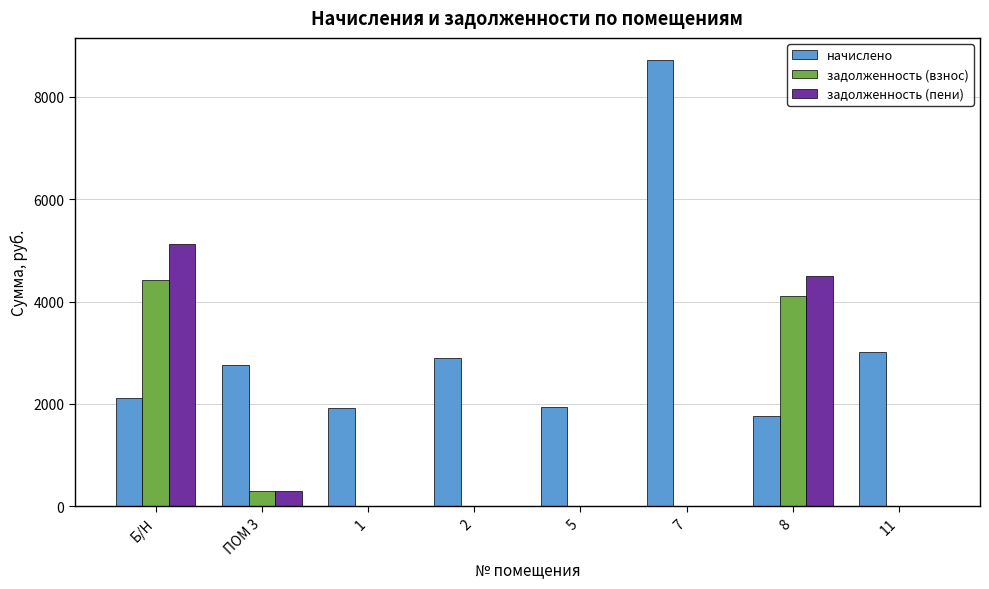

Where is задолженность (взнос) nearest to the value 2209?

8